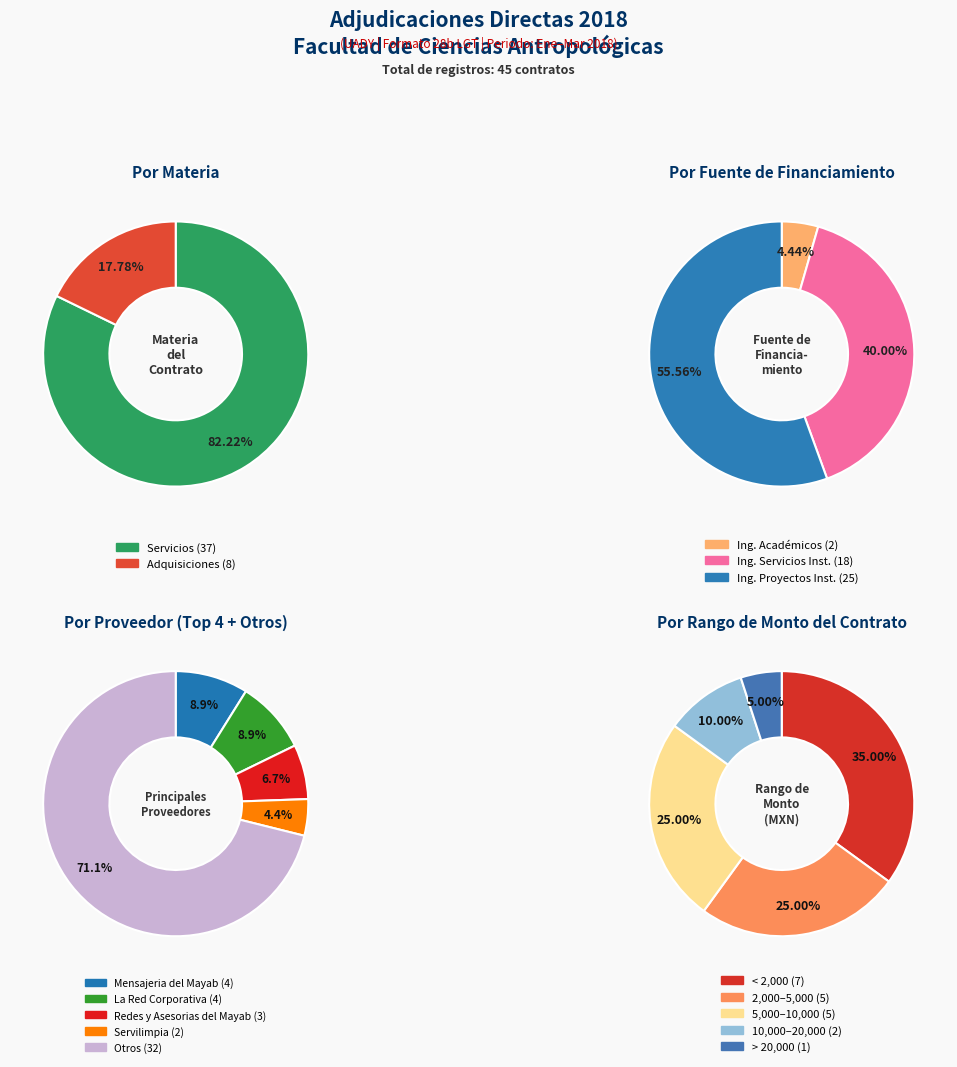

What is the smallest slice in the pie chart?

Adquisiciones